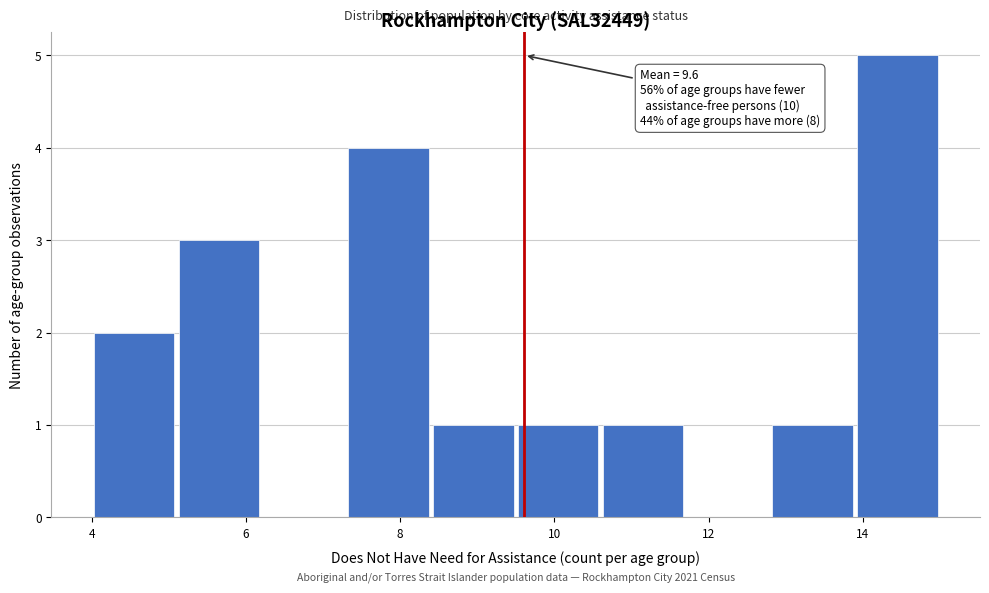

Which range on the x-axis has the tallest bar?

13.9 to 15.0